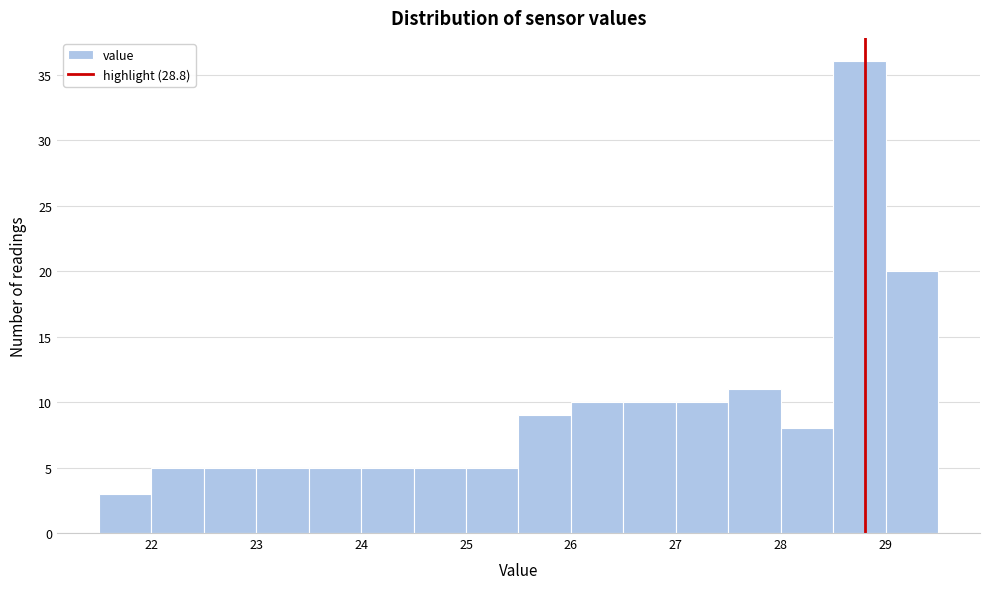

Over which range of the x-axis is the bar tallest?

28.5 to 29.0